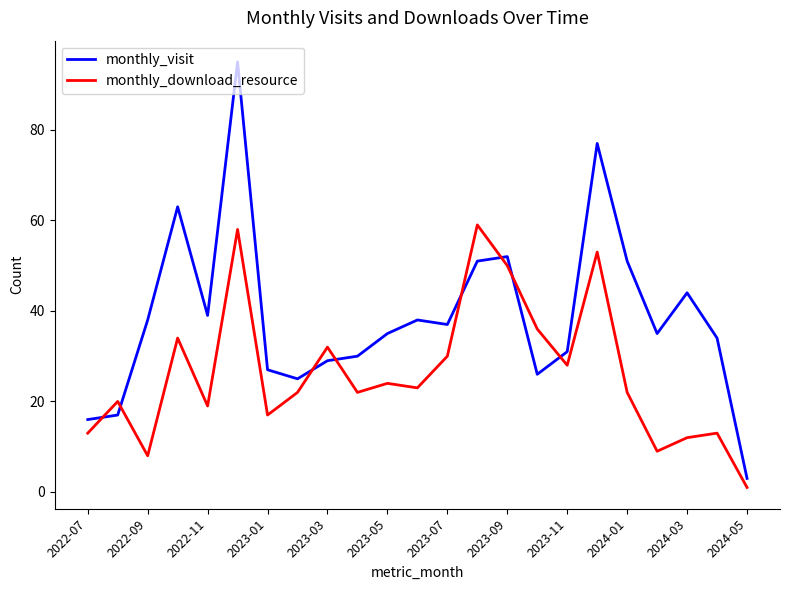

Which series has the largest total across all categories?

monthly_visit